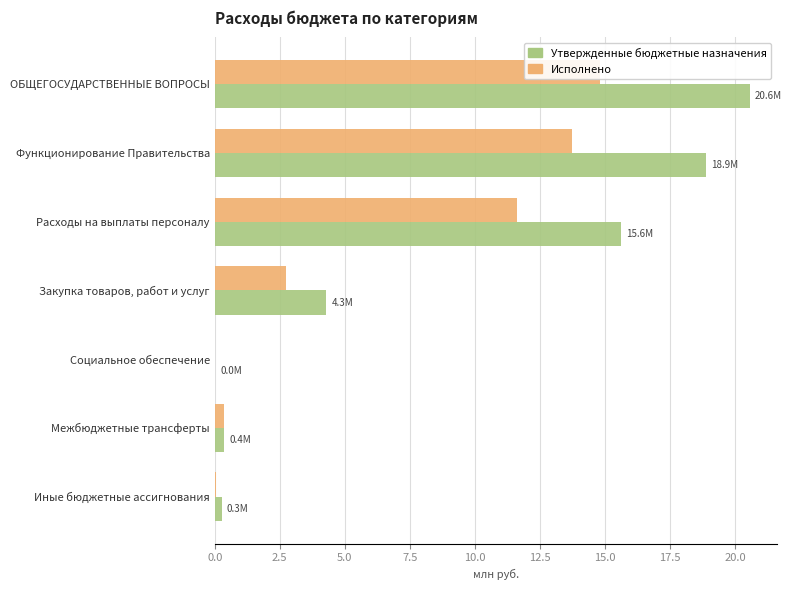

How many bars are there in each group?

2